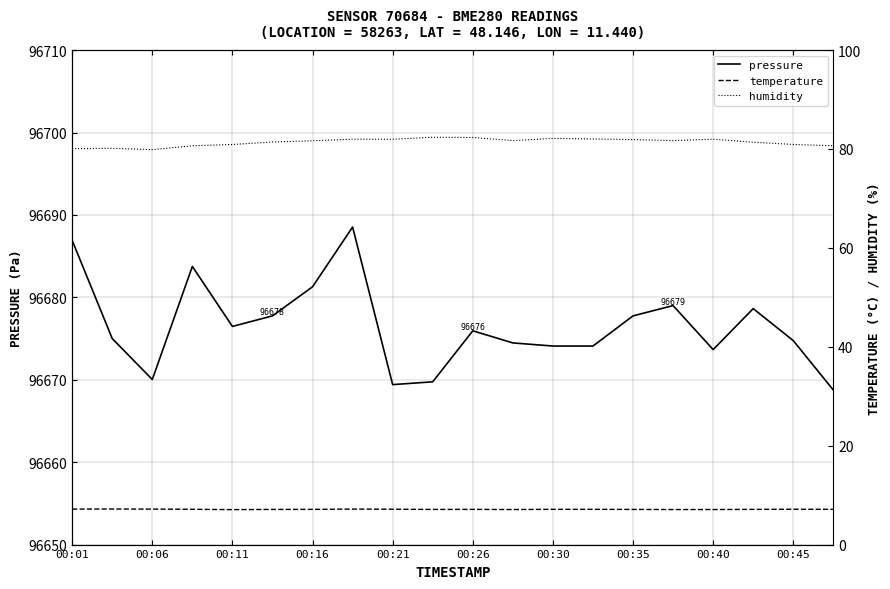

The pressure series shows 96670.0 at 00:06. True or false?

True